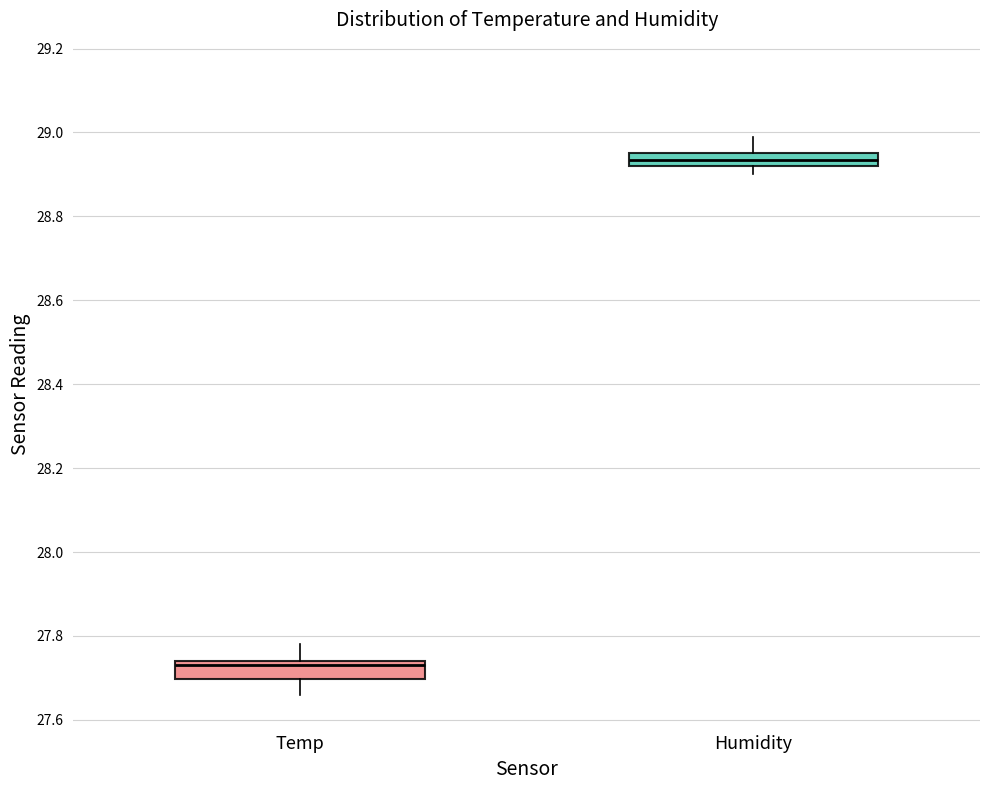

Where does the upper whisker of the box for Temp end on the y-axis? The values are not printed on the chart, so give them approximately, as read against the axis.

27.78